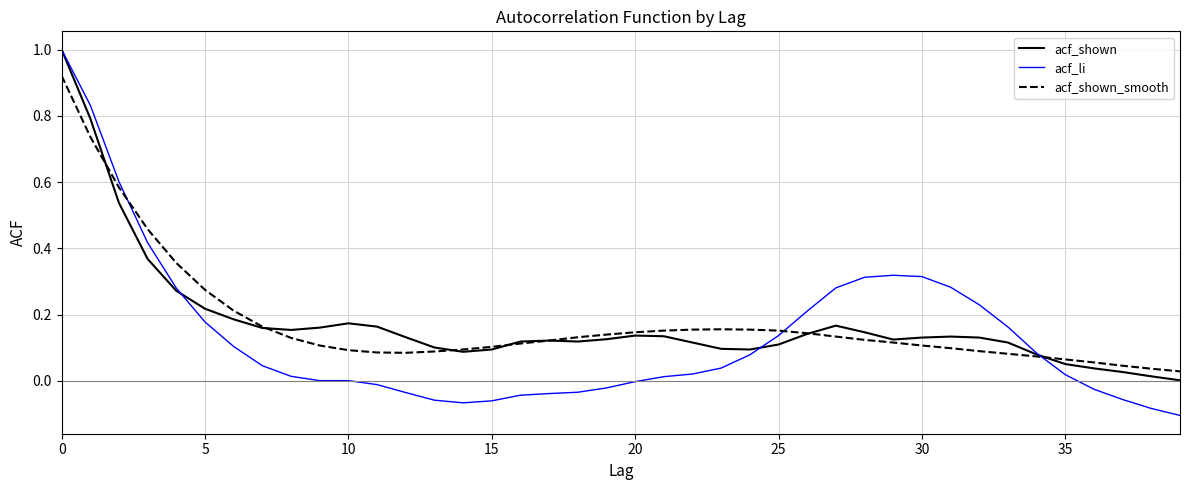

Which series has the largest range (max minus min)?

acf_li